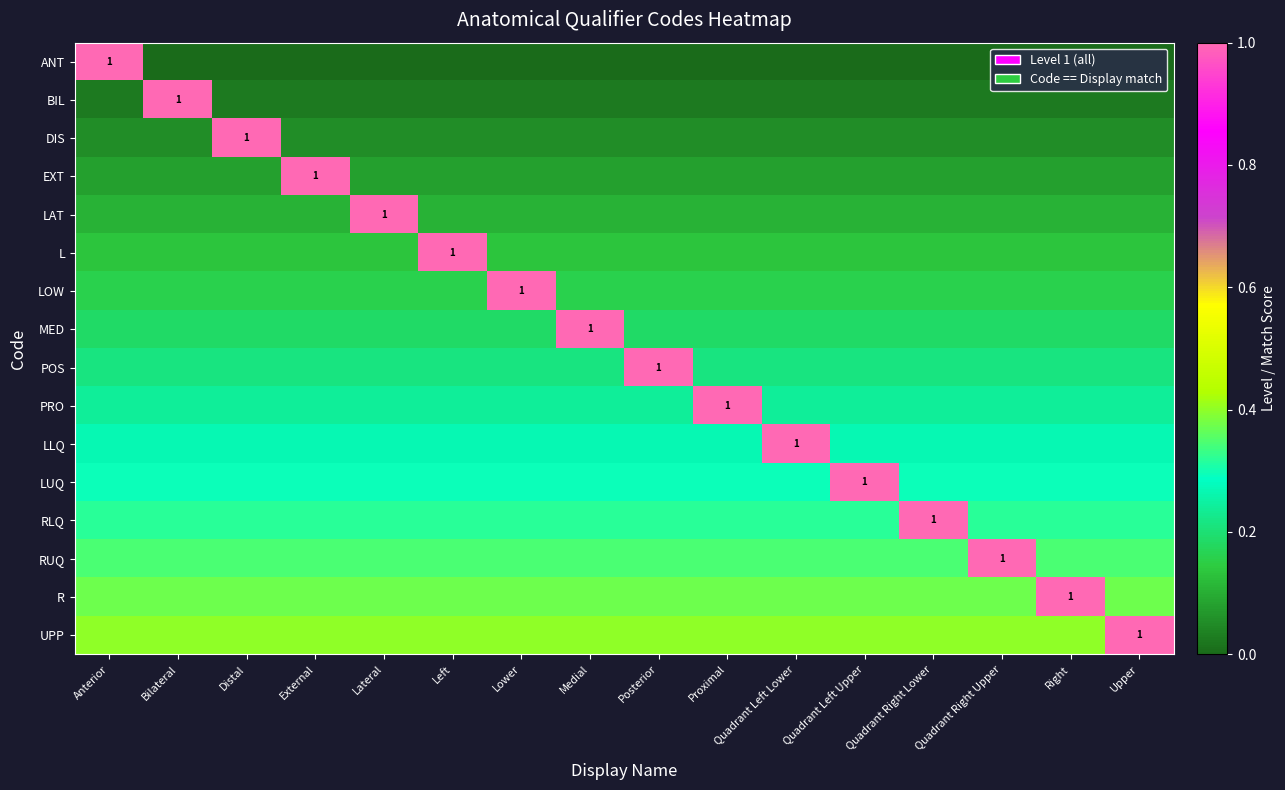

Count the LAT values in the range 0 to 1.

16